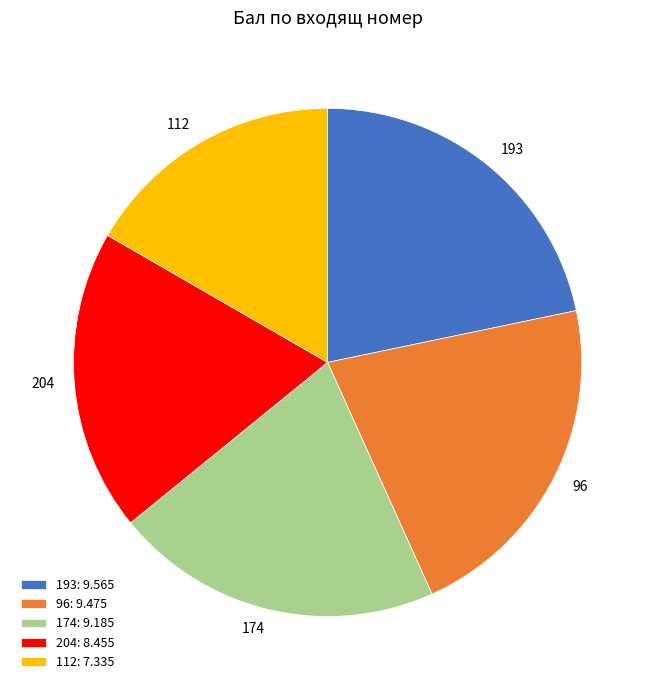

Count the number of slices in the pie.

5